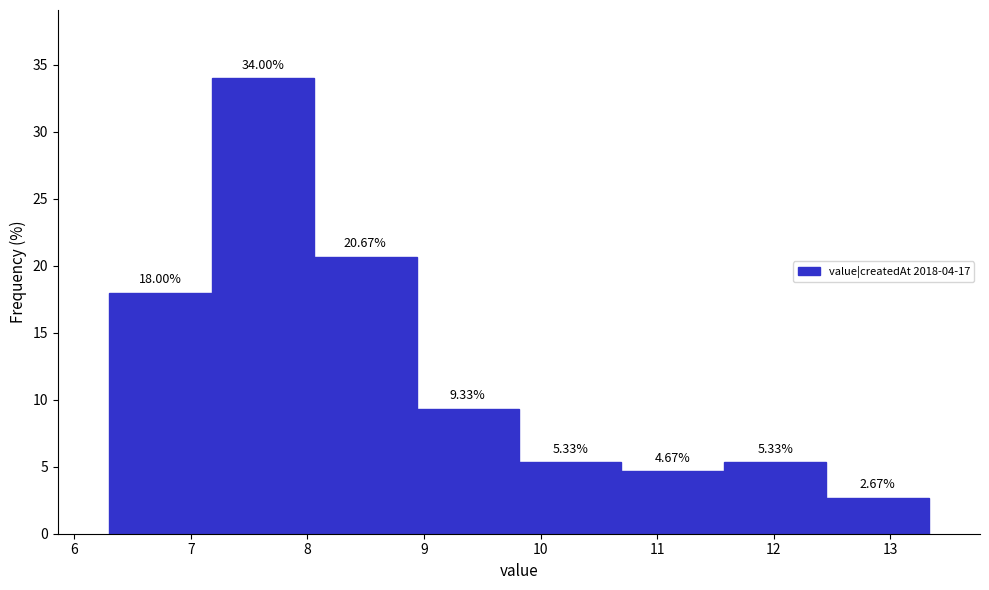

Reading left to right, list every bar in this chart as the range it spans on the x-axis followed by its height. The bar edges are not printed on the chart, so give them approximately, as read against the axis.

6.3 to 7.2: 18.00
7.2 to 8.1: 34.00
8.1 to 8.9: 20.67
8.9 to 9.8: 9.33
9.8 to 10.7: 5.33
10.7 to 11.6: 4.67
11.6 to 12.5: 5.33
12.5 to 13.3: 2.67